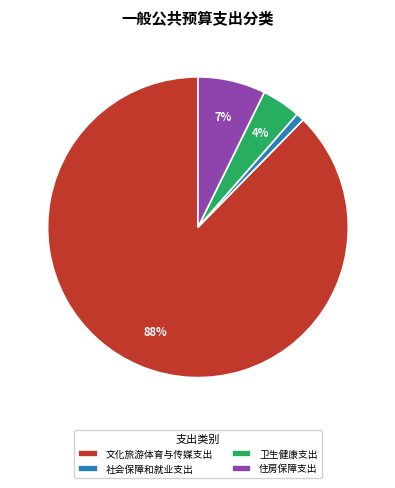

Is there any slice that represents more than half of the pie?

Yes